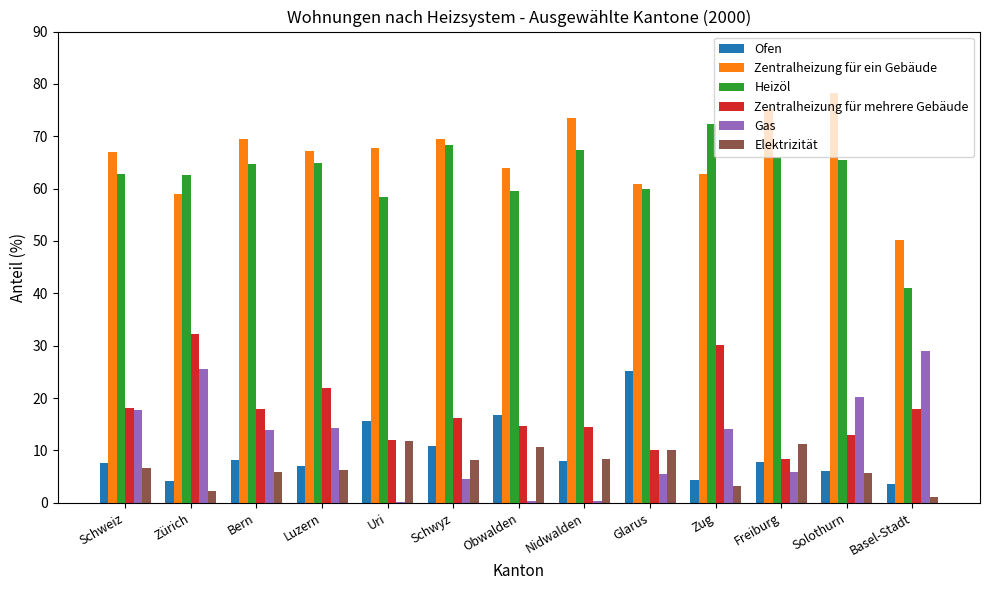

Read the Zentralheizung für mehrere Gebäude value at Schweiz.

18.1